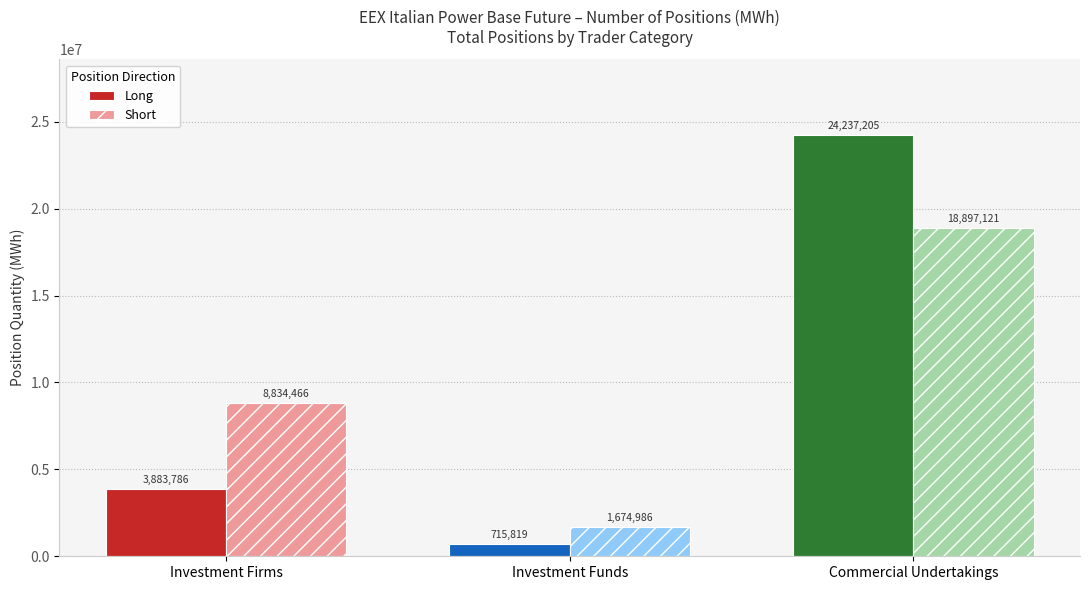

Reading left to right, transcribe all the data shown in this chart.

Long: 3883786	715819	24237205
Short: 8834466	1674986	18897121